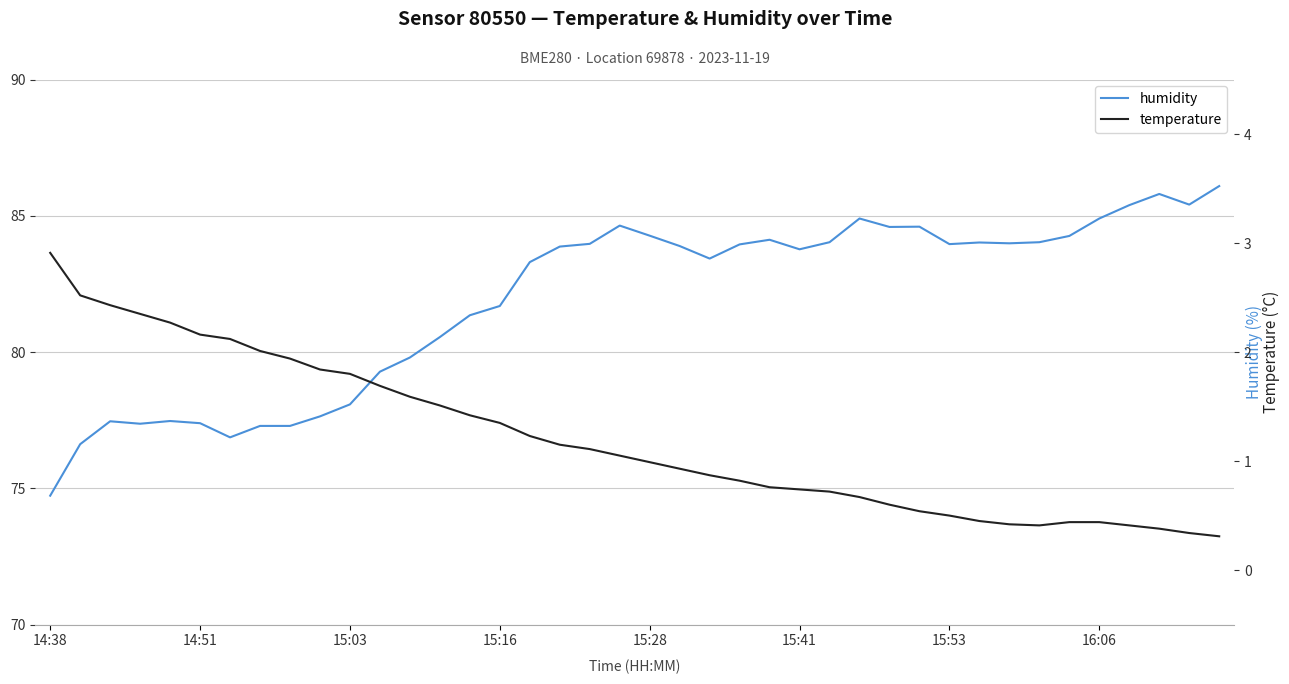

Reading left to right, list all the values displayed in this chart.

humidity: 74.7	76.6	77.5	77.4	77.5	77.4	76.9	77.3	77.3	77.6	78.1	79.3	79.8	80.5	81.3	81.7	83.3	83.9	84.0	84.6	84.3	83.9	83.4	84.0	84.1	83.8	84.0	84.9	84.6	84.6	84.0	84.0	84.0	84.0	84.3	84.9	85.4	85.8	85.4	86.1
temperature: 2.9	2.5	2.4	2.4	2.3	2.2	2.1	2.0	1.9	1.8	1.8	1.7	1.6	1.5	1.4	1.4	1.2	1.1	1.1	1.1	1.0	0.9	0.9	0.8	0.8	0.7	0.7	0.7	0.6	0.5	0.5	0.5	0.4	0.4	0.4	0.4	0.4	0.4	0.3	0.3